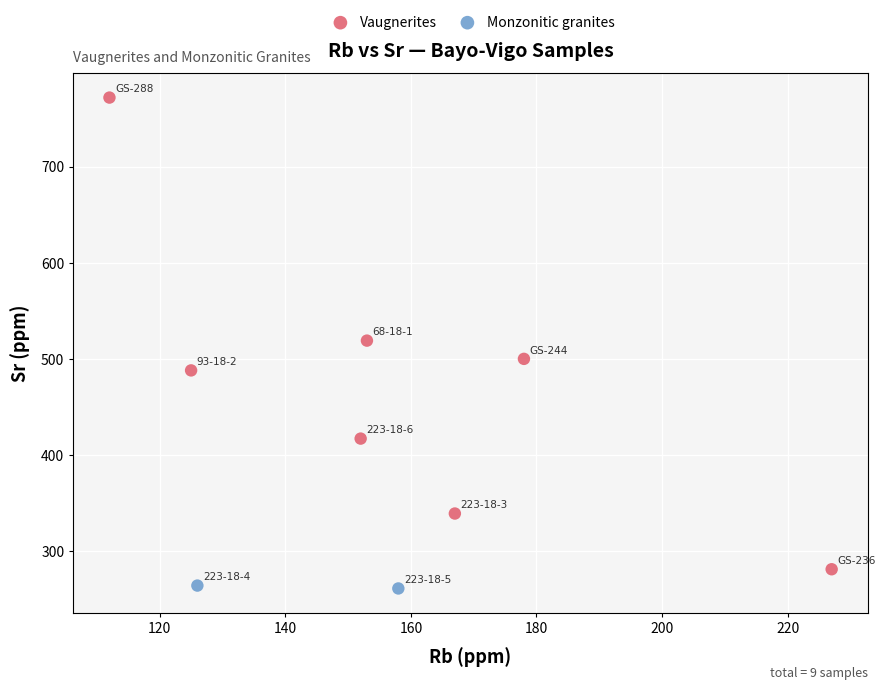

What are all the series names shown in the legend?

Vaugnerites, Monzonitic granites